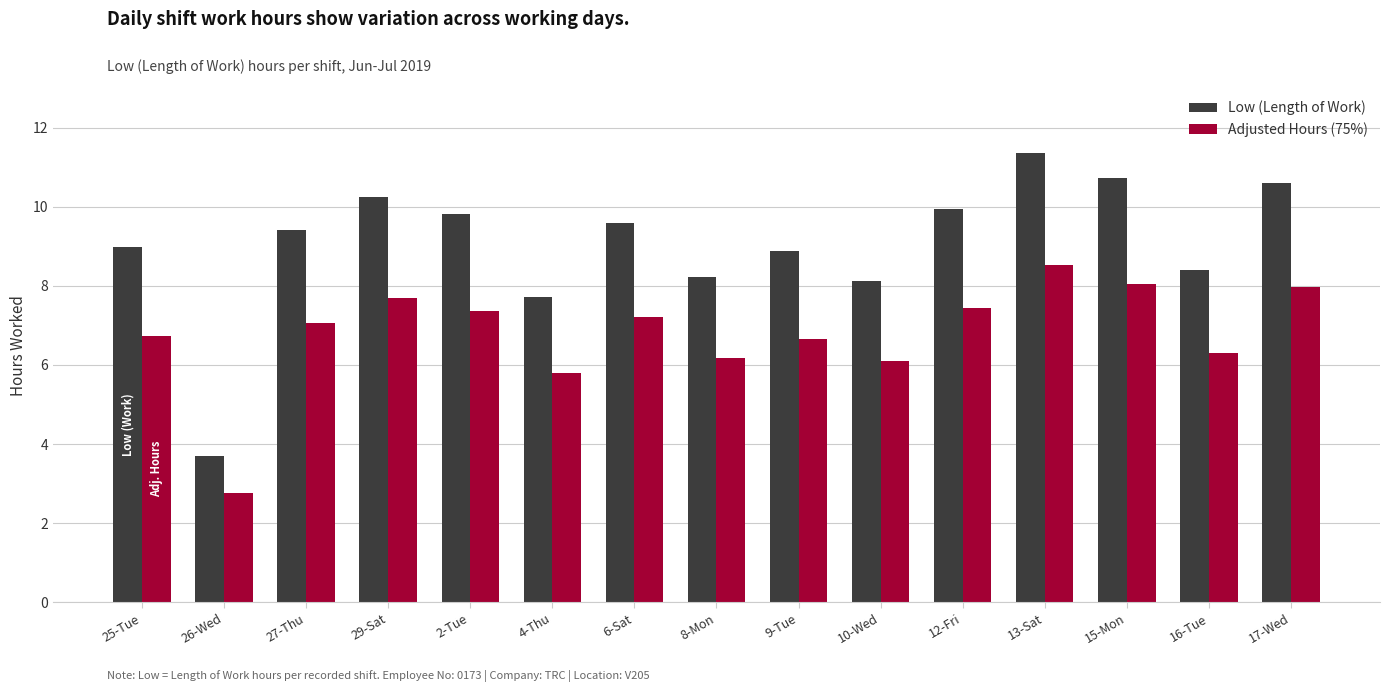

At which label is Adjusted Hours (75%) closest to 5?

4-Thu